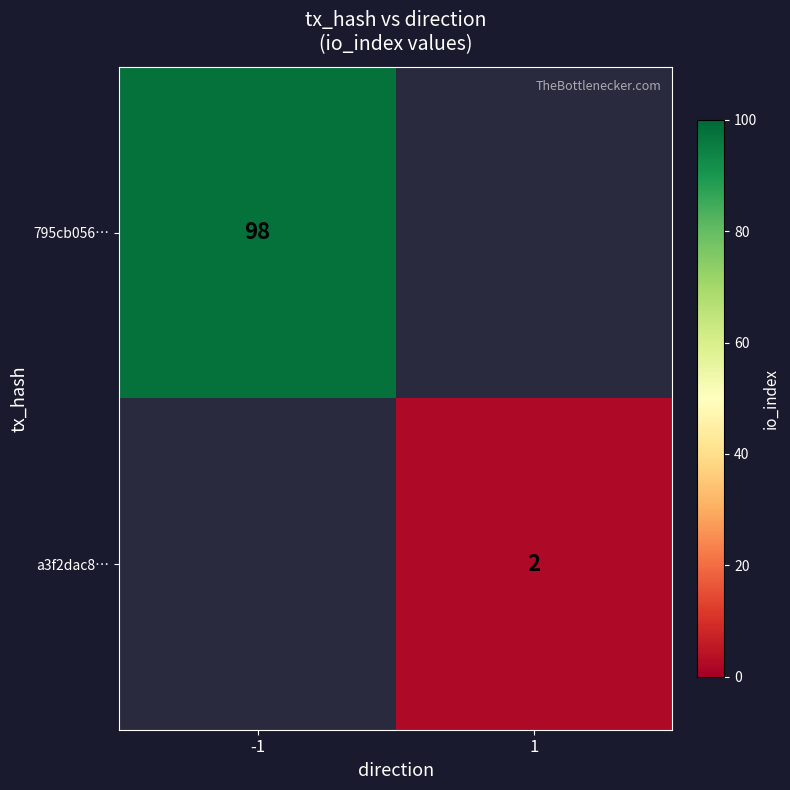

Is it true that a3f2dac8… equals 3 at 1?

False